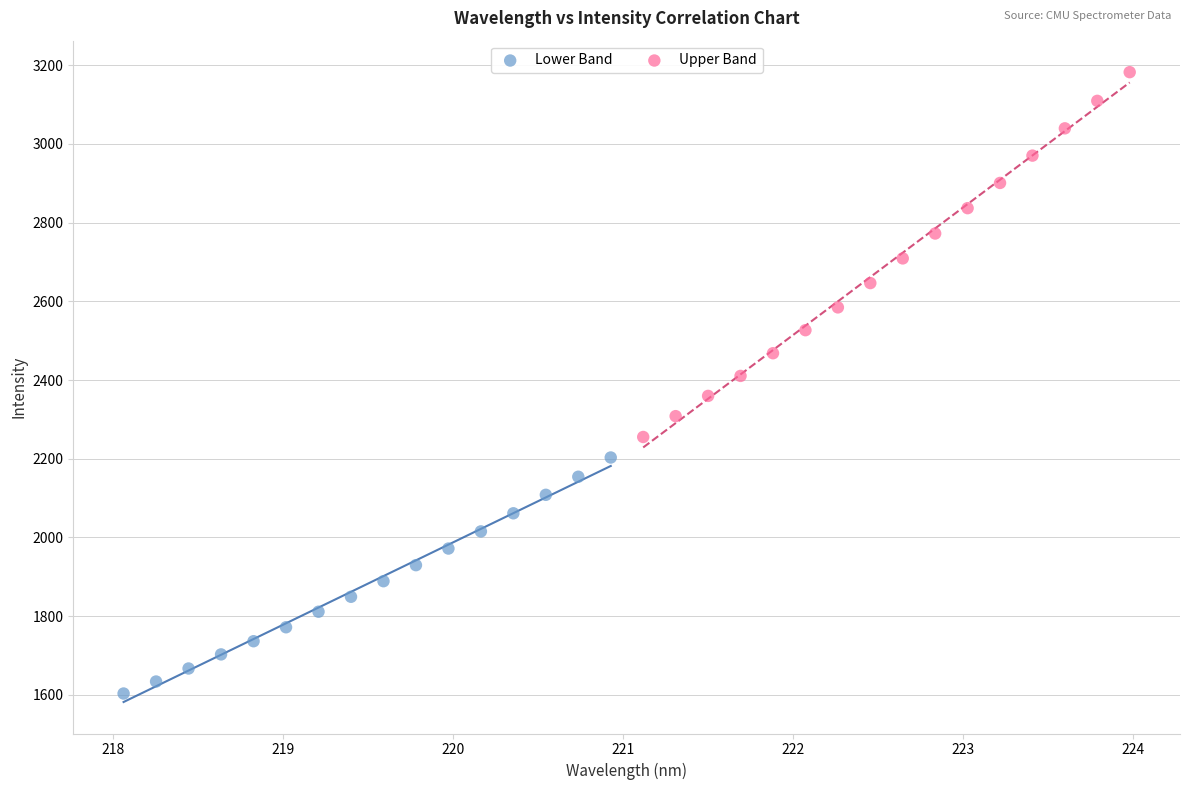

What are all the series names shown in the legend?

Lower Band, Upper Band